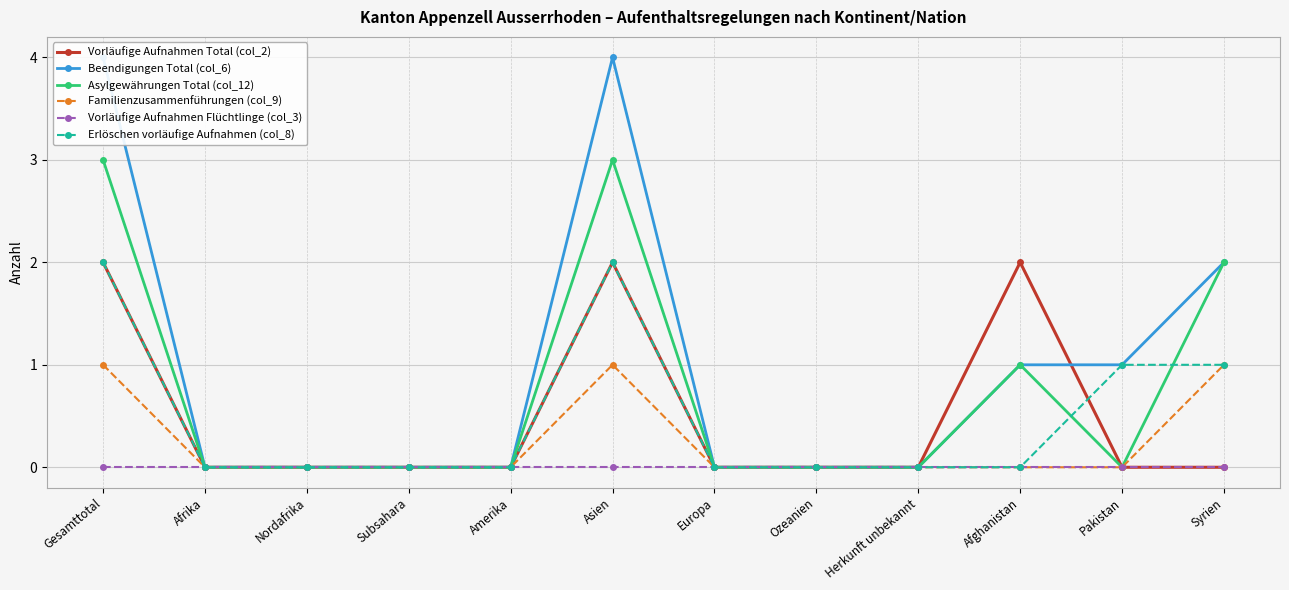

Between Gesamttotal and Amerika, which series saw the biggest shift?

Beendigungen Total (col_6)